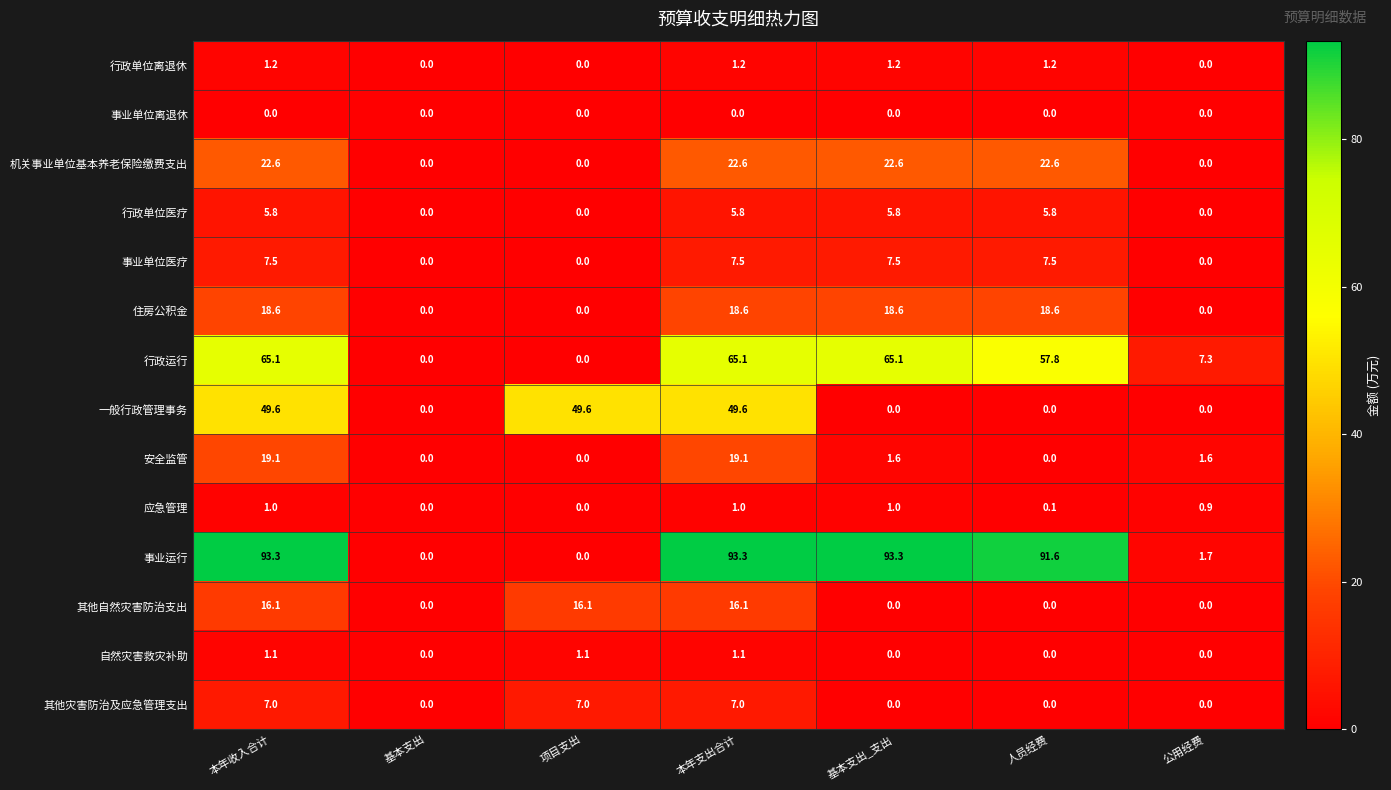

What is the total value across all series at 项目支出?

73.8